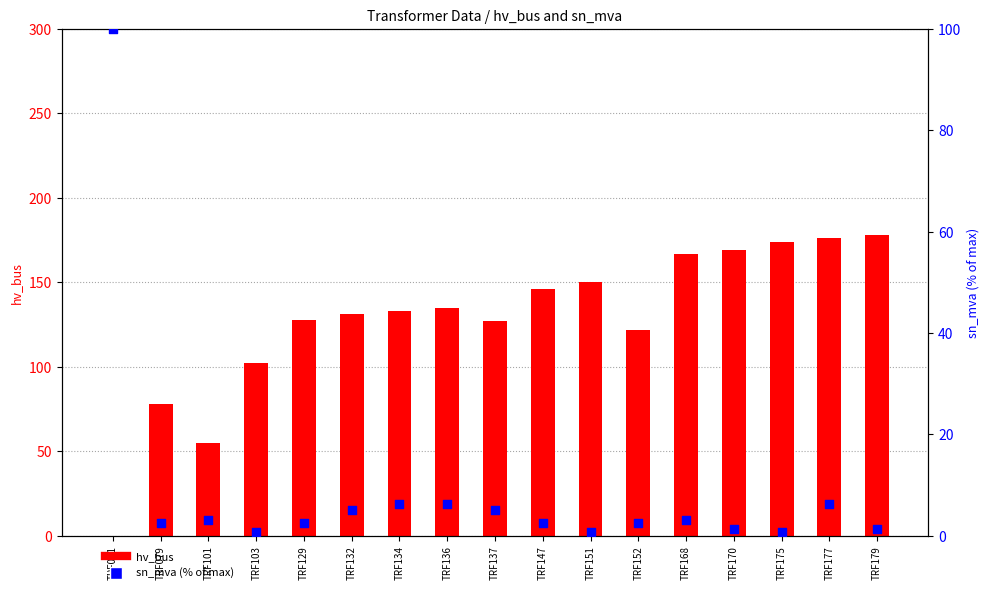

Which series has the largest Y range (max minus min)?

hv_bus